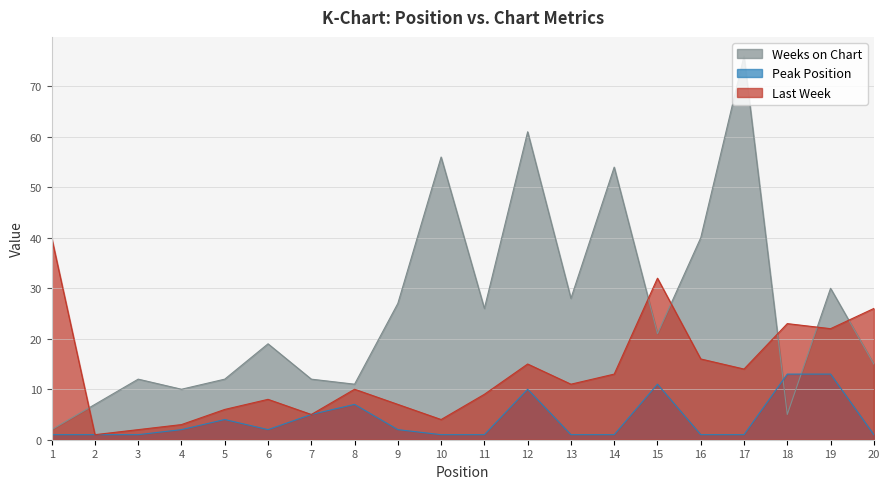

At which label does Peak Position reach its minimum?

1